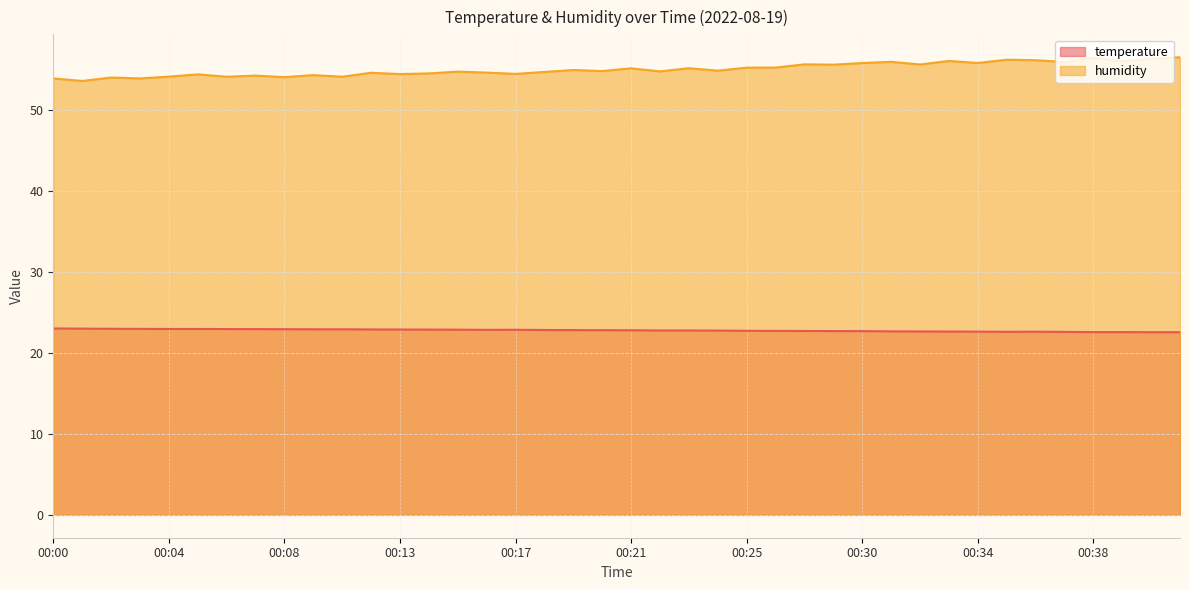

List the series in order of their peak value, highest first.

humidity, temperature